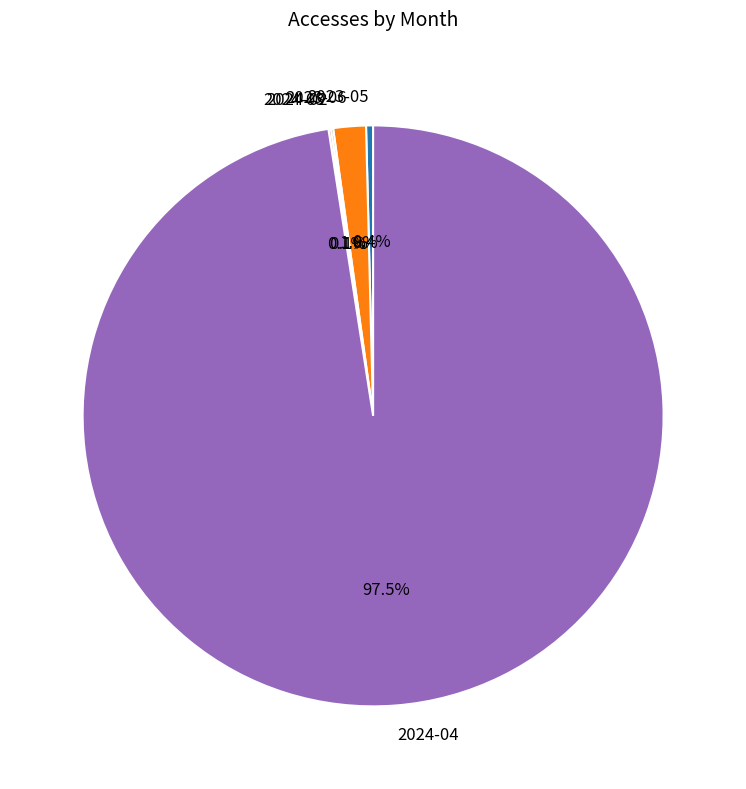

Is the sum of 2023-06 and 2024-04 greater than half?

Yes